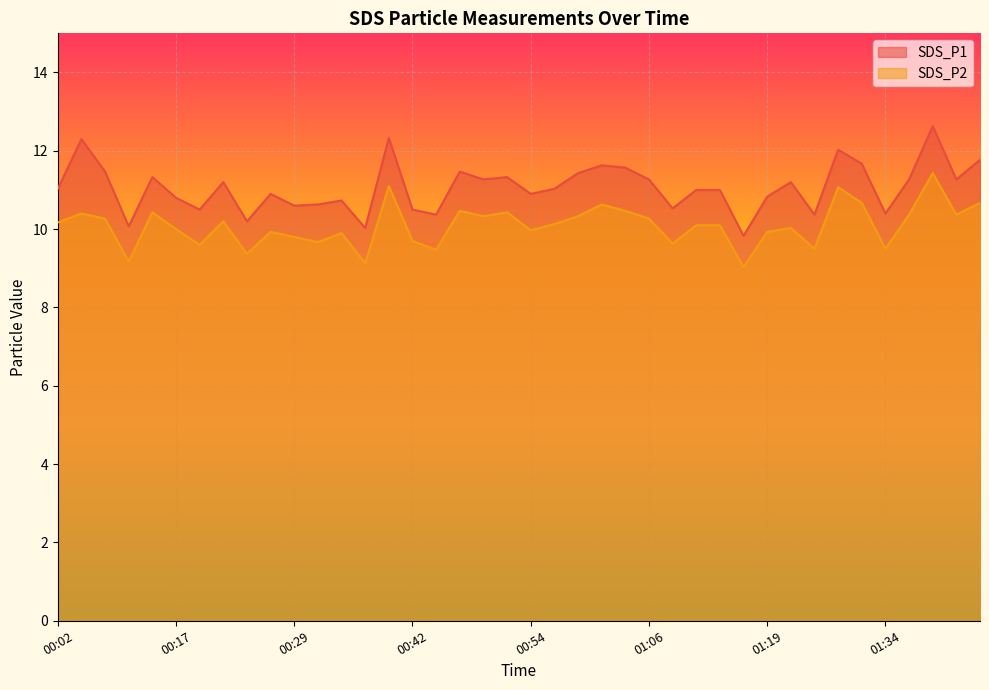

What is the approximate value of SDS_P1 at 01:16?

9.8